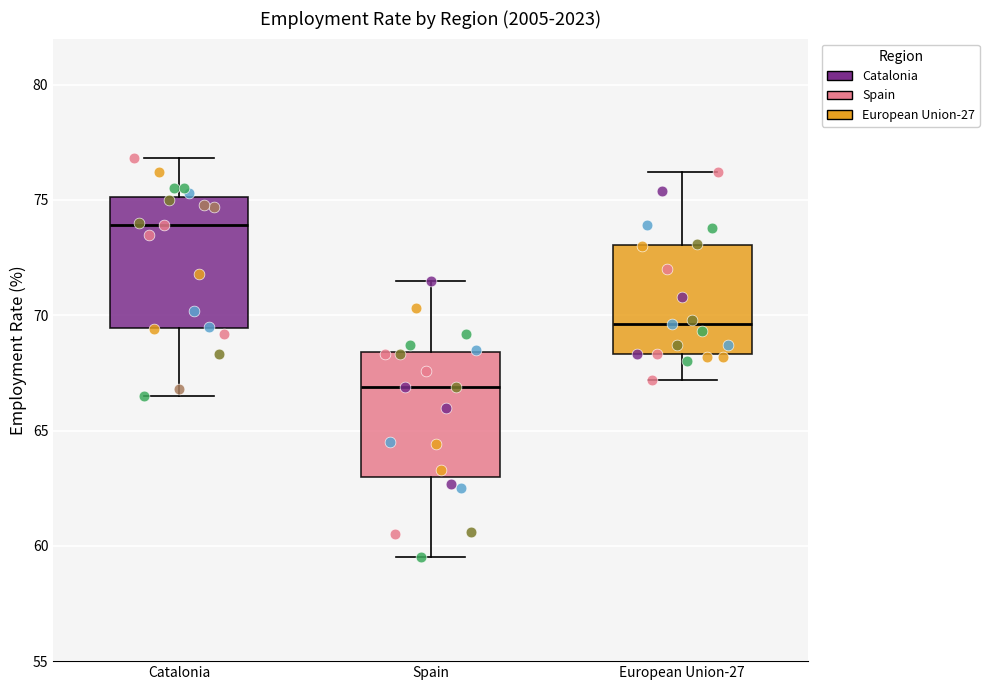

Reading left to right, read every box against the y-axis: the position of its median line, the range the box covers, and the ends of its whiskers. The values are not printed on the chart, so give them approximately, as read against the axis.

Catalonia: median 74.0, box 69.5 to 75.0, whiskers 66.5 to 77.0
Spain: median 67.0, box 63.0 to 68.5, whiskers 59.5 to 71.5
European Union-27: median 69.5, box 68.5 to 73.0, whiskers 67.0 to 76.0